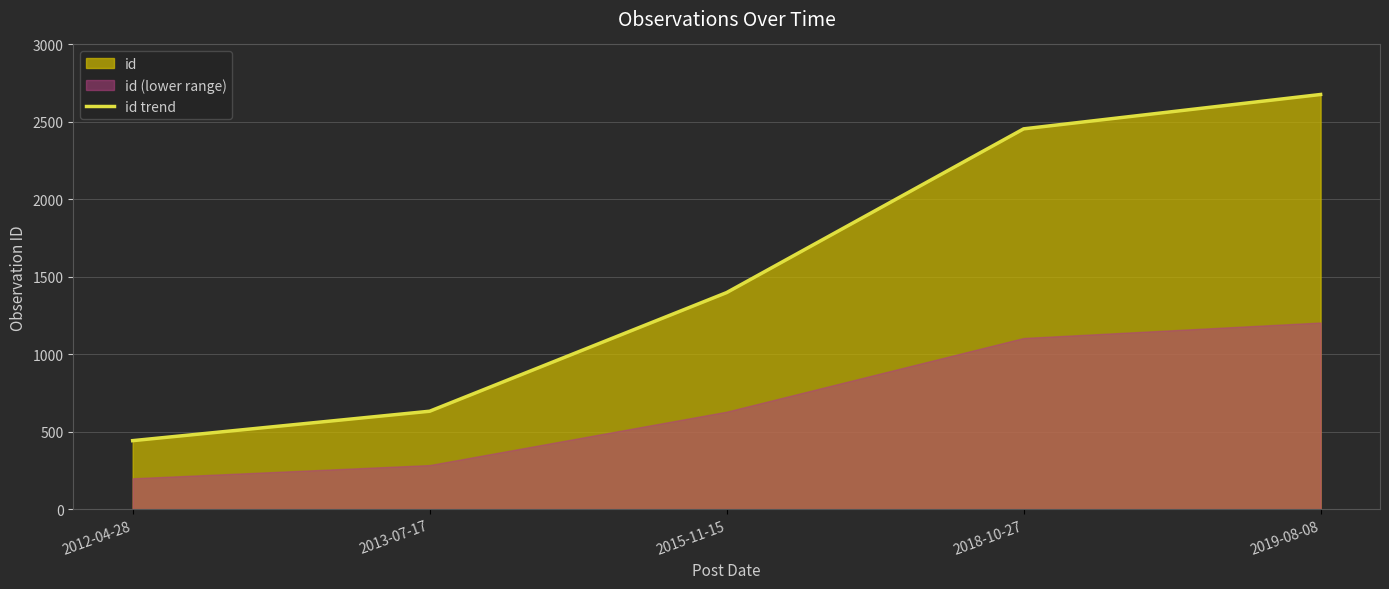

Does the chart have visible grid lines?

Yes